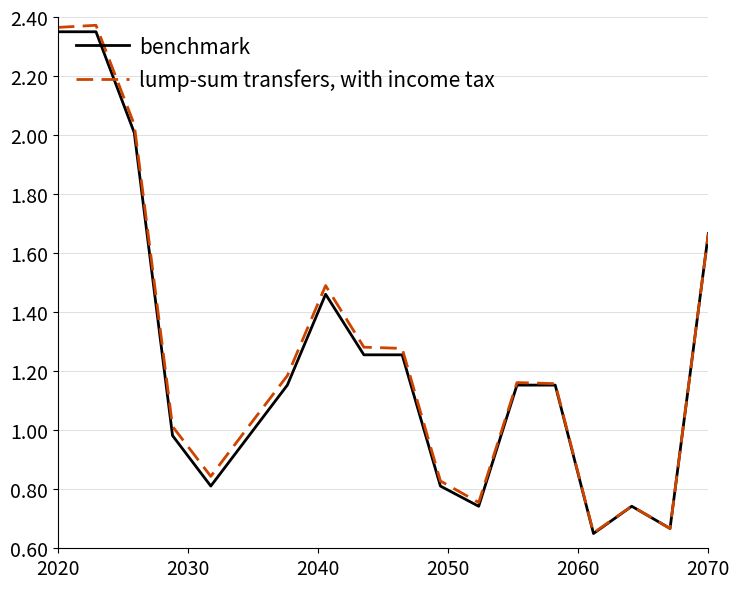

List the series in order of their overall mean, lowest first.

benchmark, lump-sum transfers, with income tax